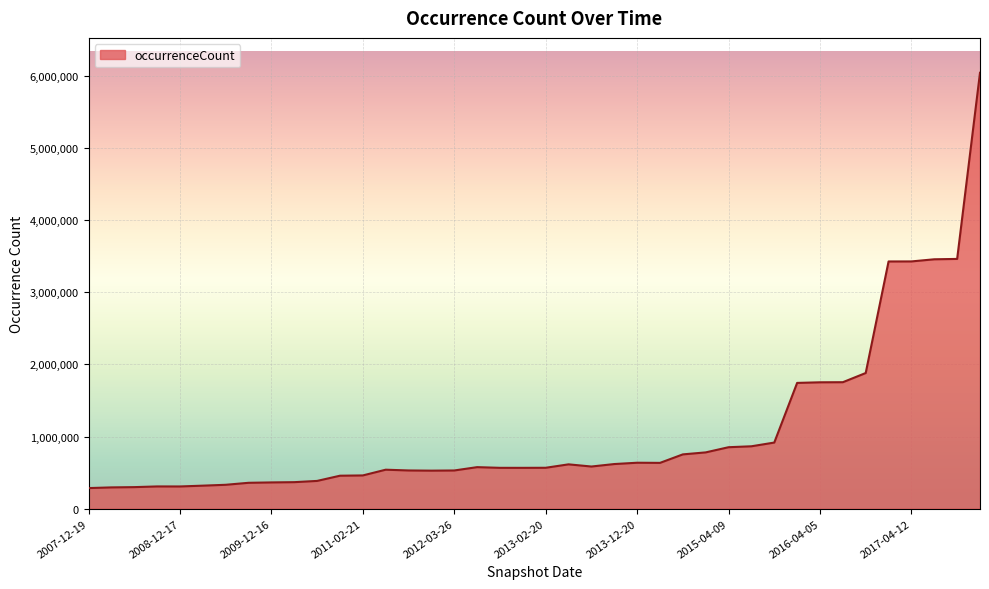

What is the difference between the second highest and minimum values?

3177591